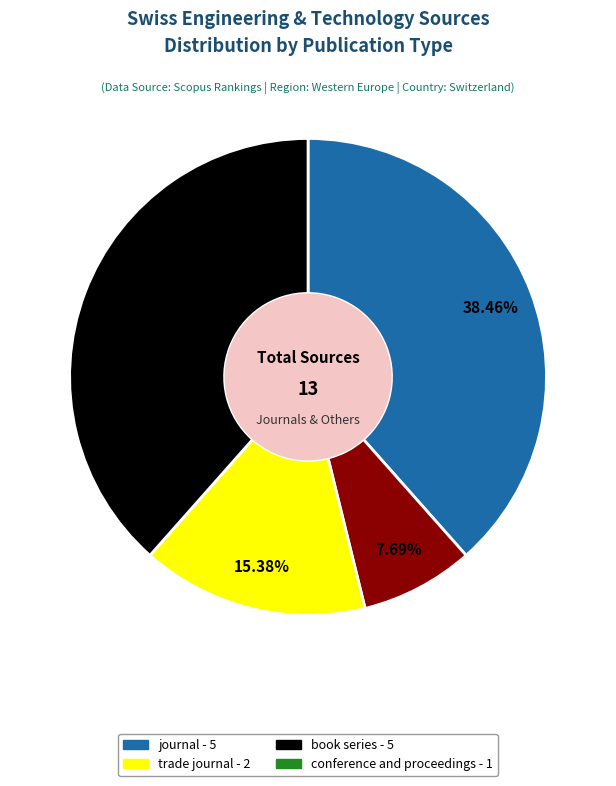

To the nearest percent, what is the average slice percentage?

25%